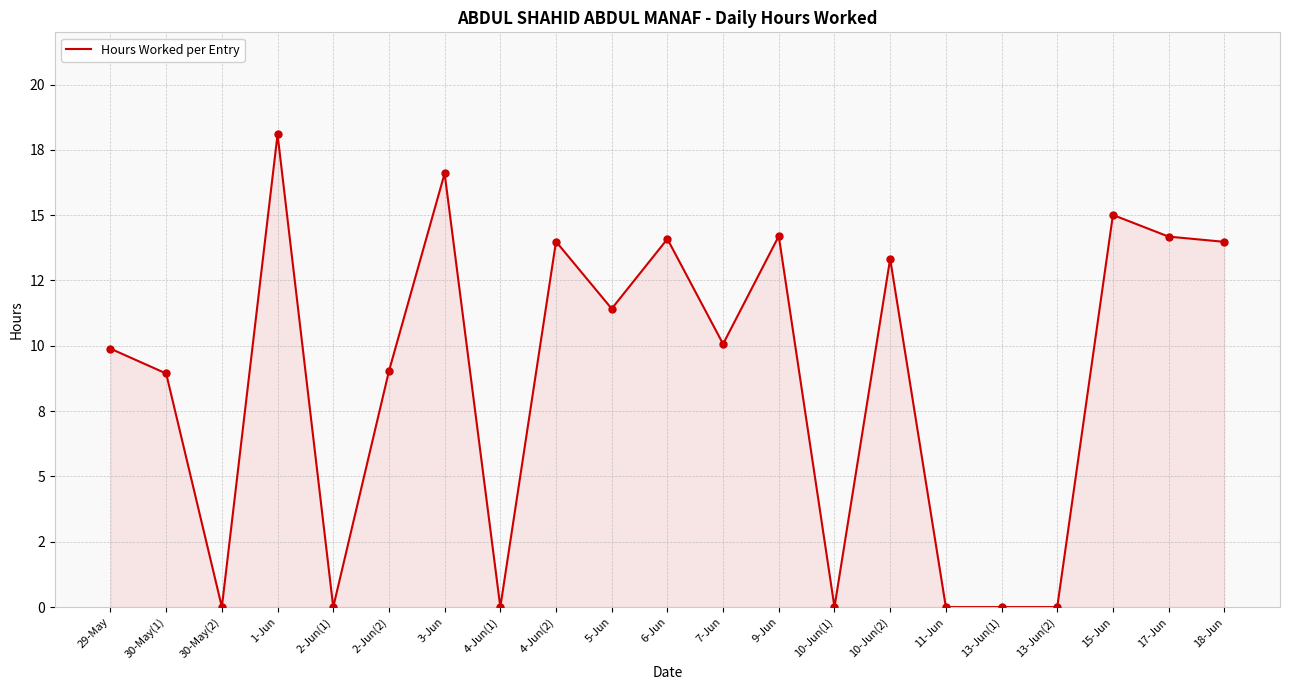

What is the ratio of the value at 5-Jun to the value at 1-Jun?

0.6